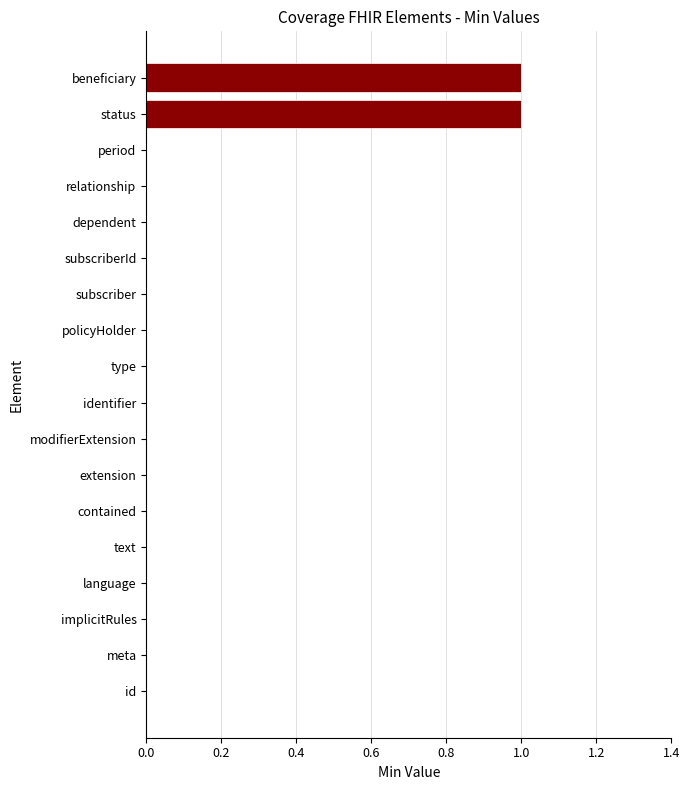

How many categories are shown in the chart?

18